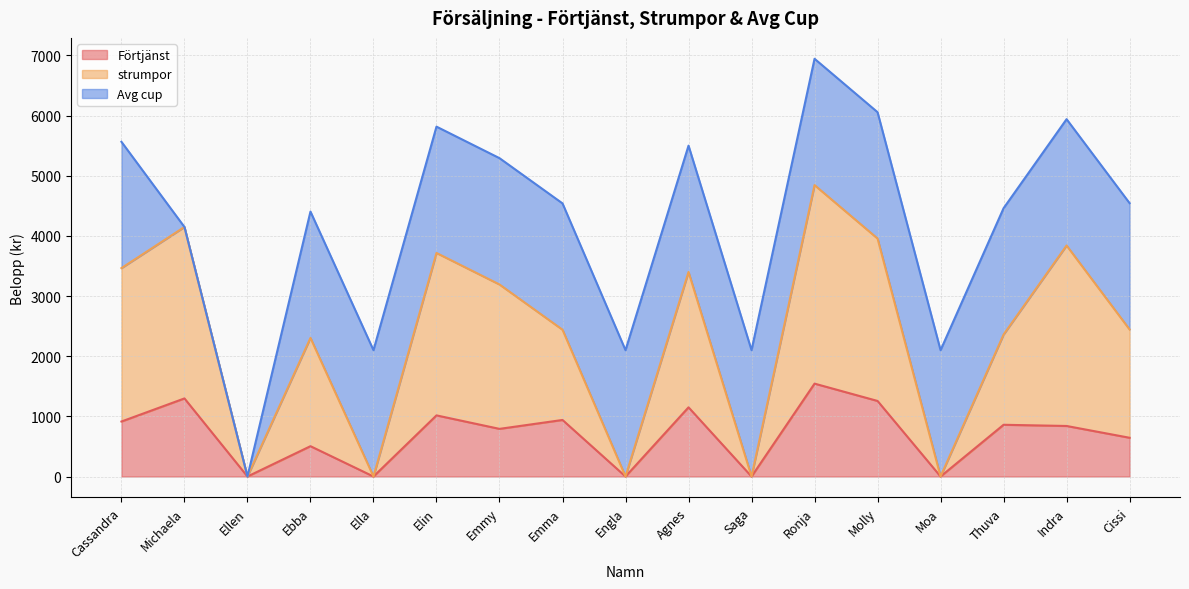

At which category is the sum across all series the highest?

Ronja